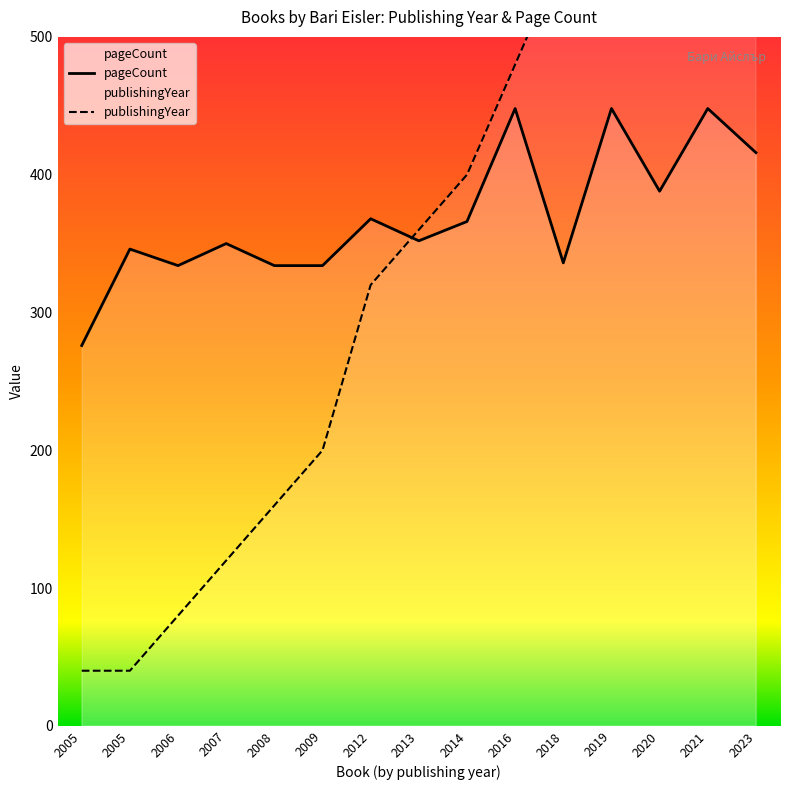

Reading left to right, extract all data points from this chart.

publishingYear: 2005=40	2005=40	2006=80	2007=120	2008=160	2009=200	2012=320	2013=360	2014=400	2016=480	2018=560	2019=600	2020=640	2021=680	2023=760
pageCount: 2005=276	2005=346	2006=334	2007=350	2008=334	2009=334	2012=368	2013=352	2014=366	2016=448	2018=336	2019=448	2020=388	2021=448	2023=416